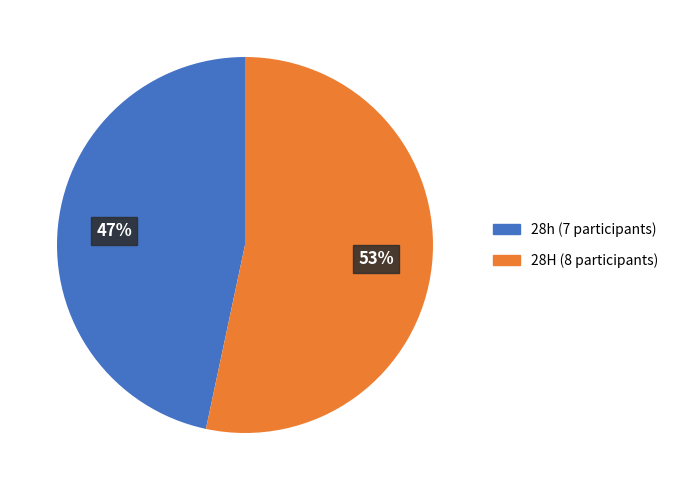

Which has a higher value, 28H or 28h?

28H